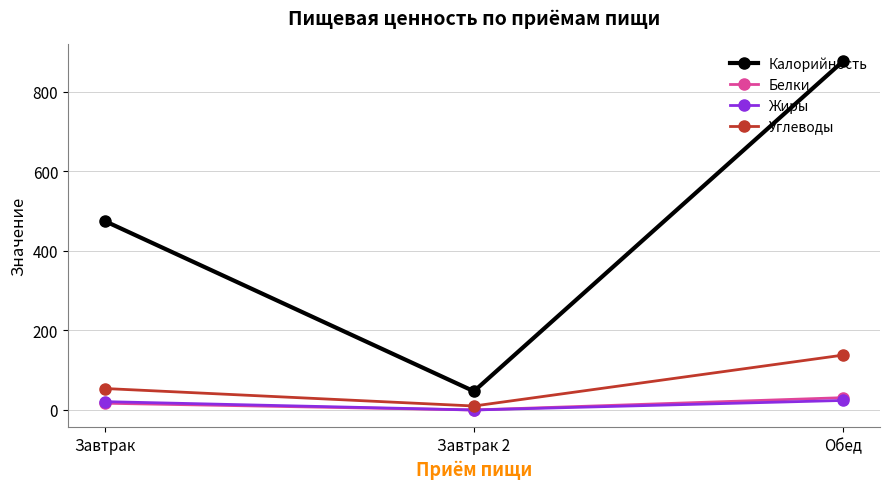

Between Завтрак and Завтрак 2, which series saw the biggest shift?

Калорийность